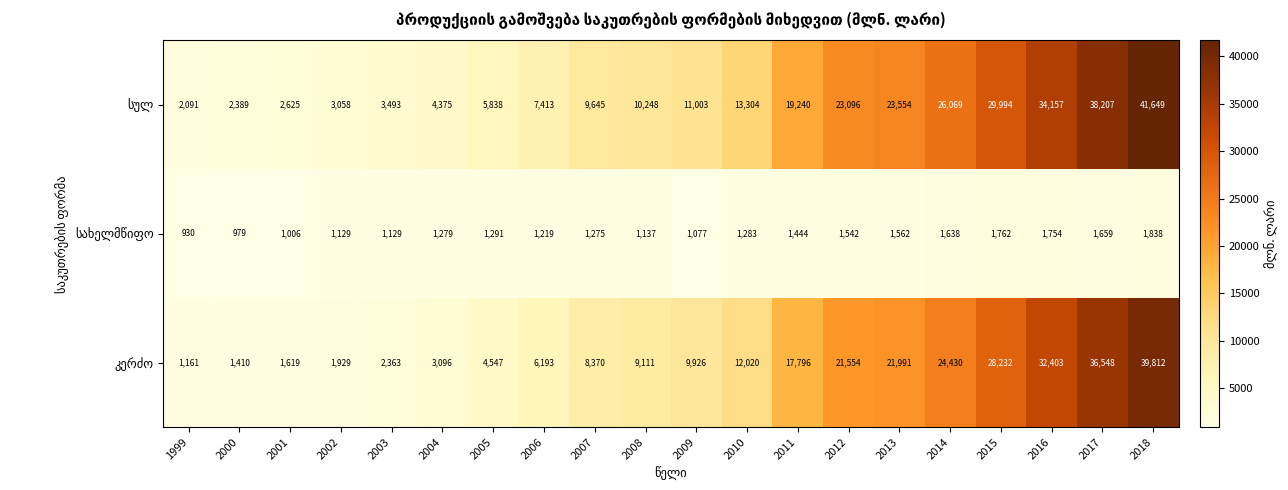

How many categories are shown in the chart?

20